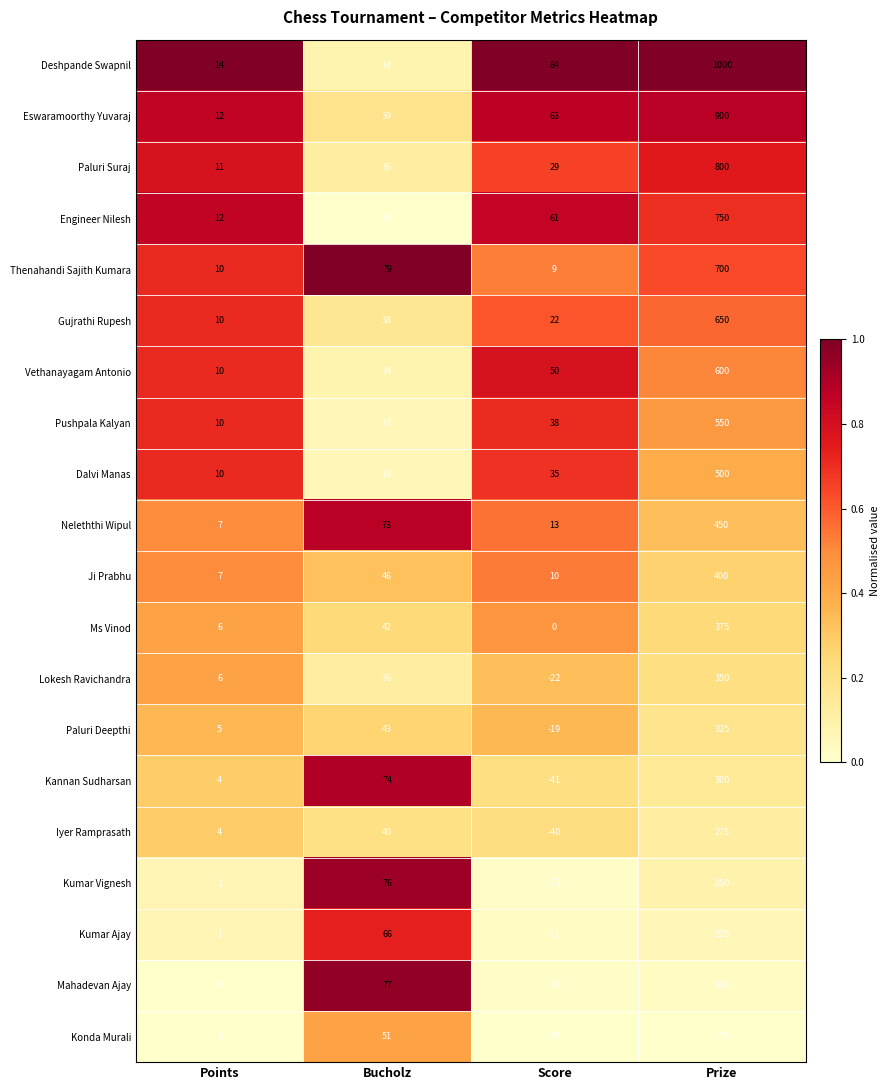

The value of Kannan Sudharsan at Score is -27. True or false?

False